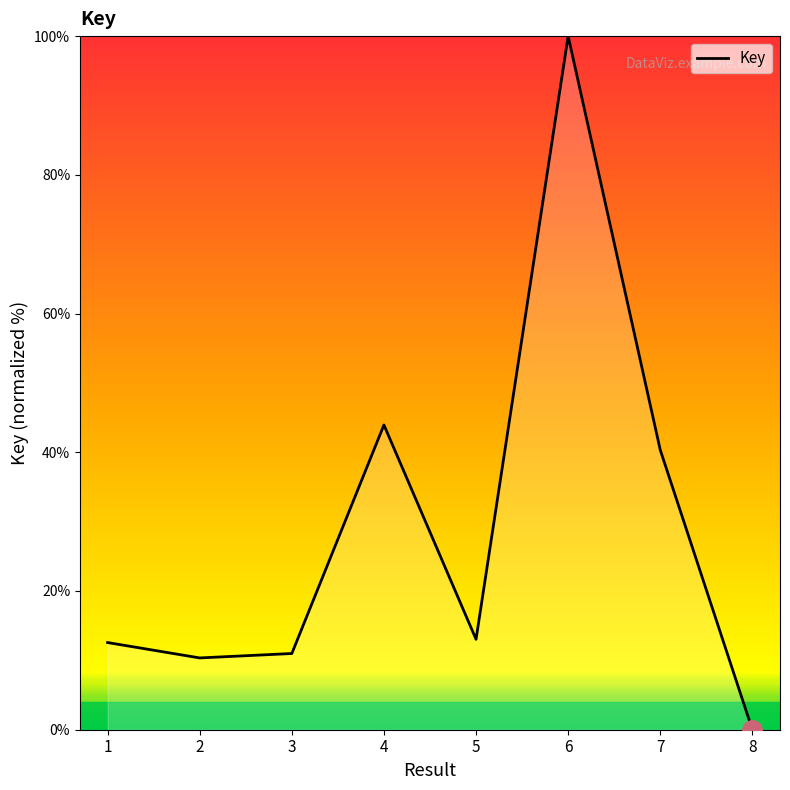

Which has a higher value, 2 or 4?

4